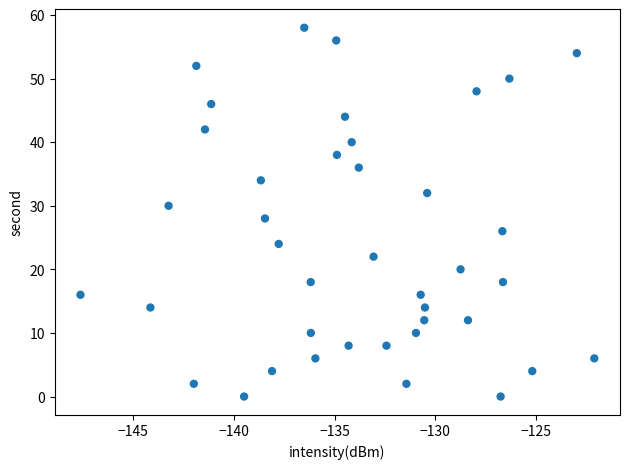

What is the range of Y values (max minus min)?

58